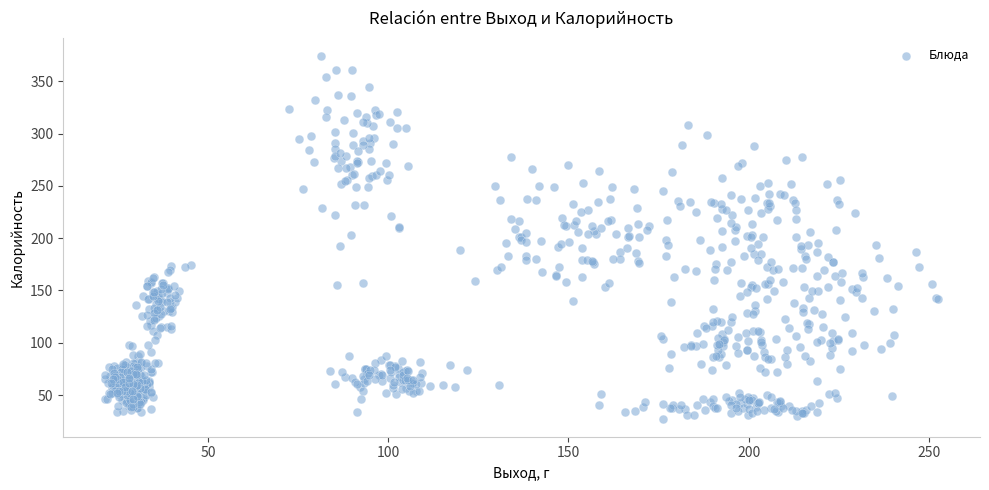

What is the range of Y values (max minus min)?

346.6